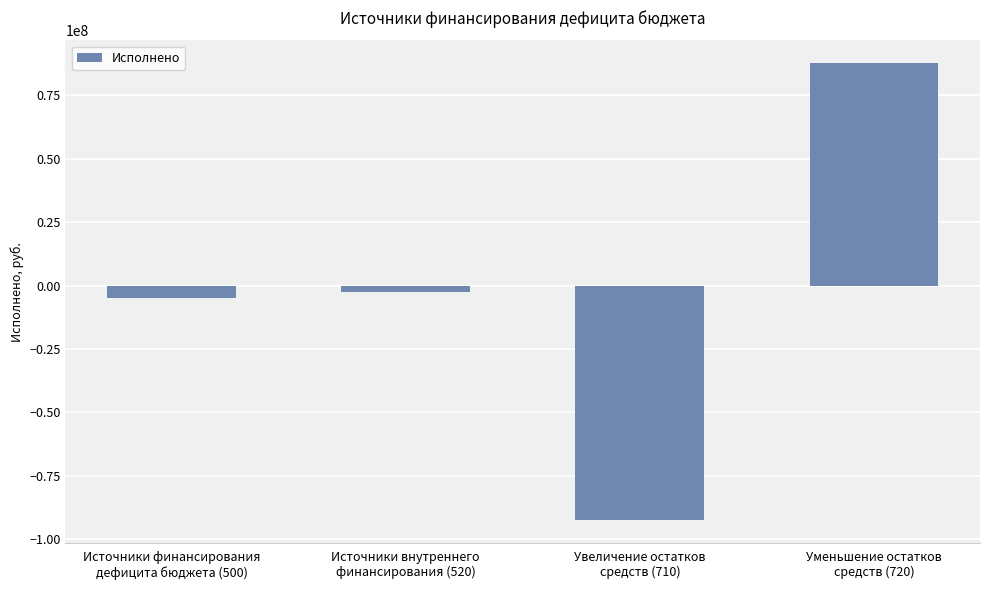

At which label does the data first exceed -2719048?

Уменьшение остатков
средств (720)